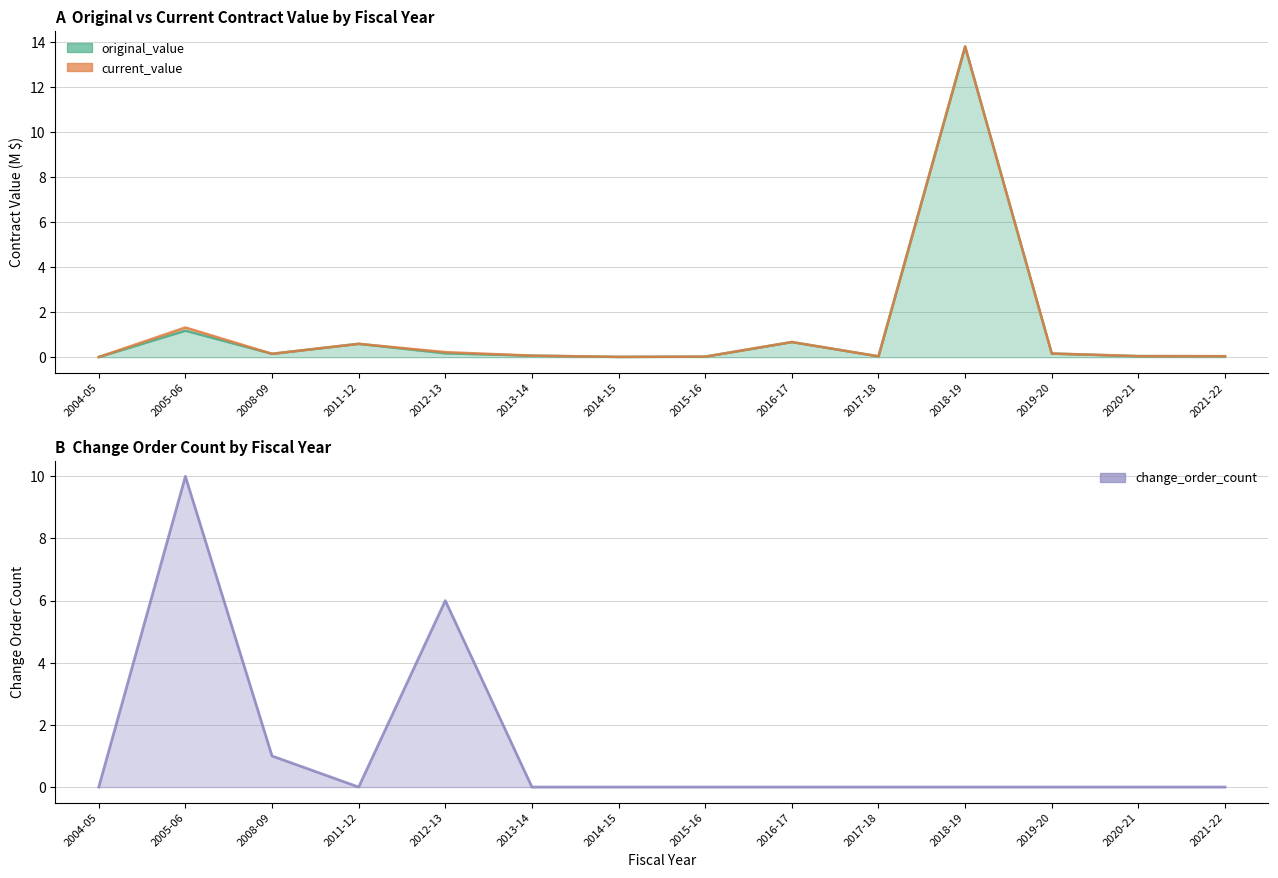

True or false: current_value and original_value cross at least once.

False